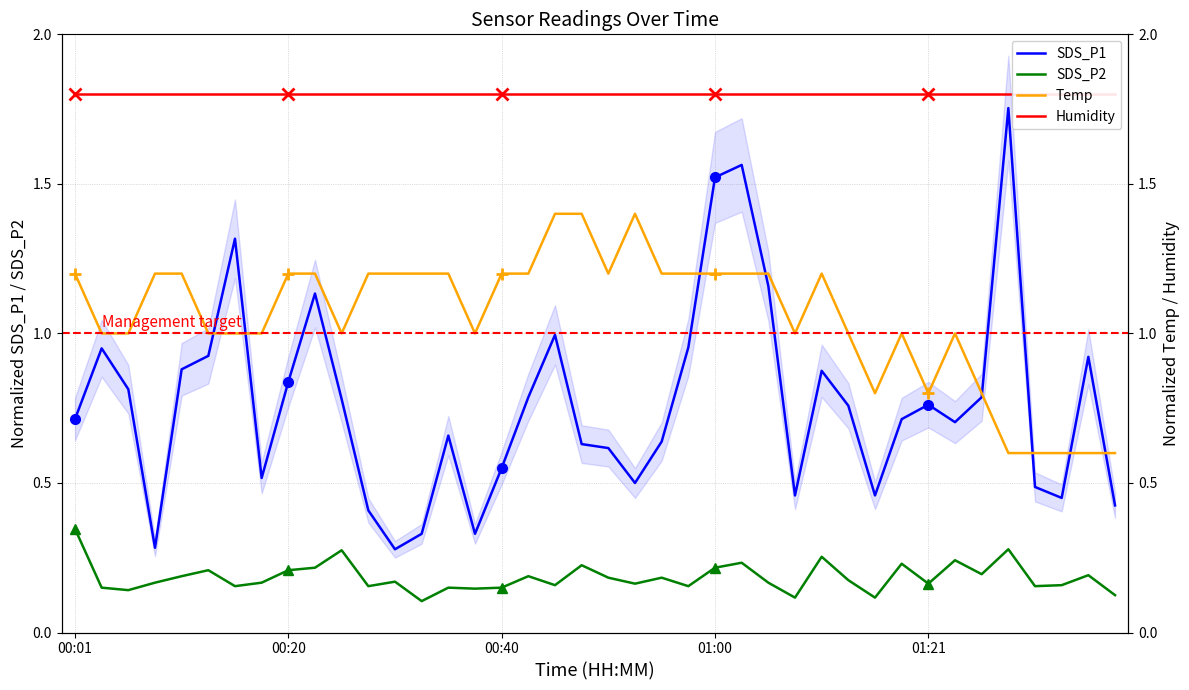

What value does the SDS_P2 series have at 5?

0.2